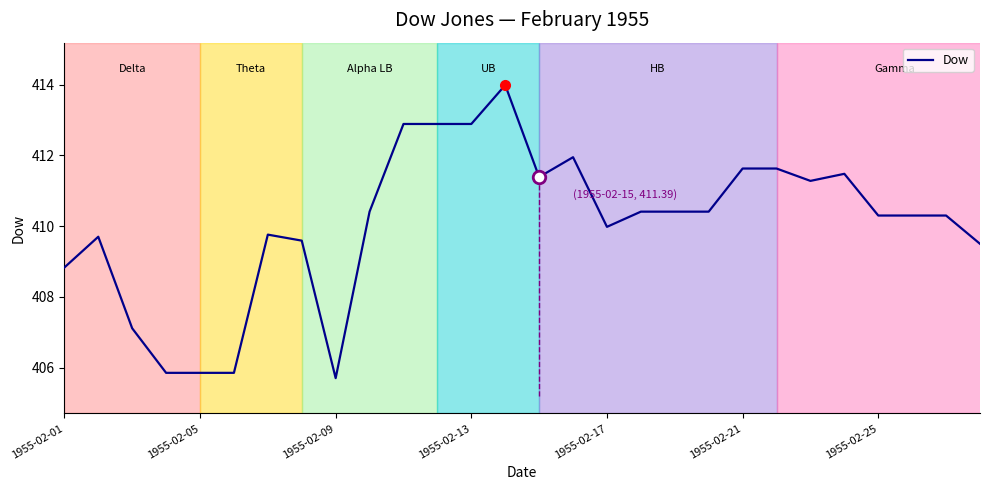

At which label is Dow closest to 409?

1955-02-01